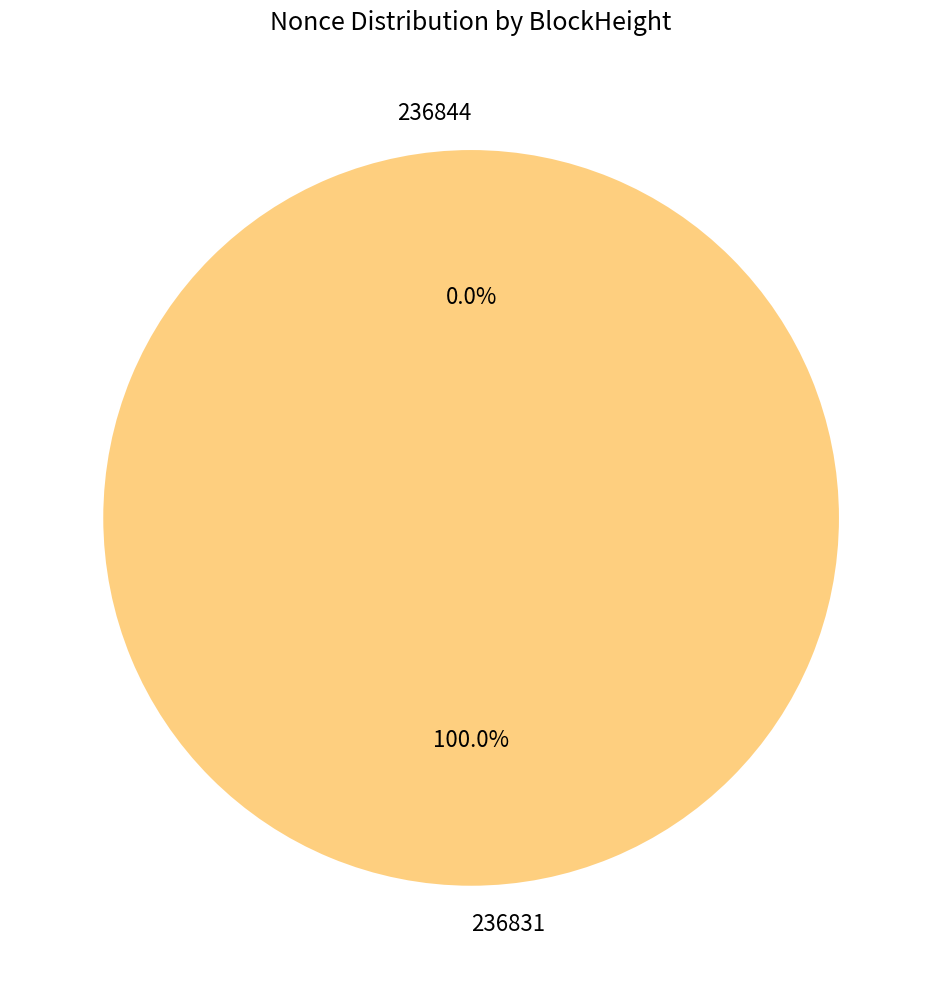

Which slice represents more than half of the pie?

236831